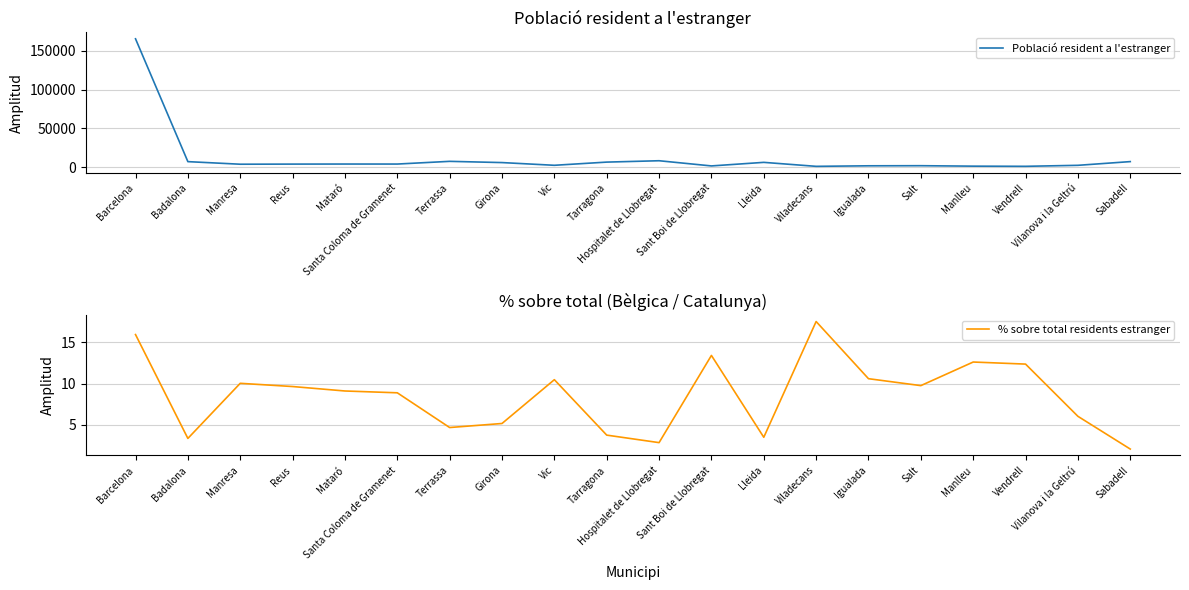

Which series has the largest total across all categories?

Població resident a l'estranger